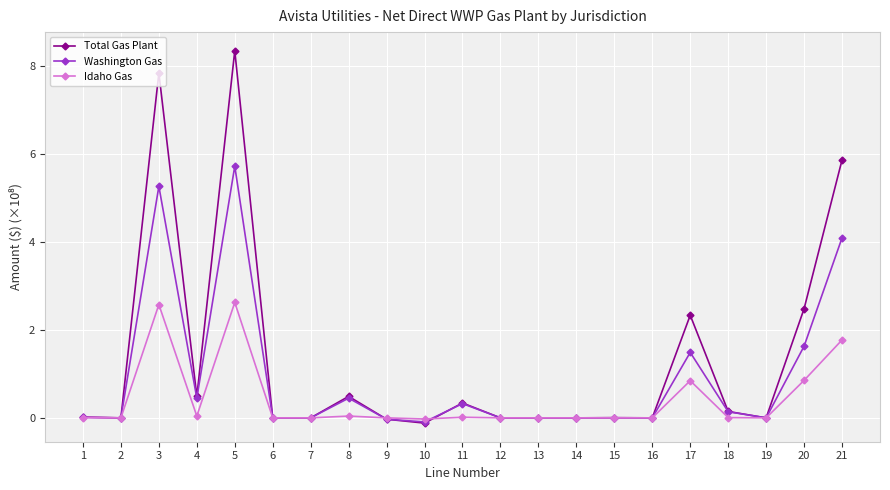

The value of Idaho Gas at 19 is -1.5. True or false?

False